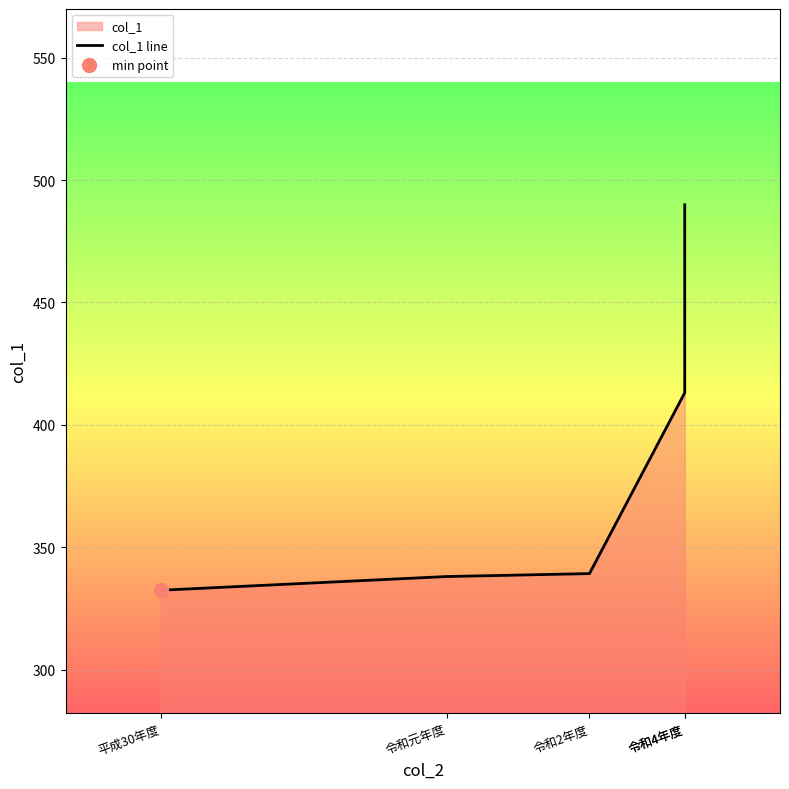

Between 令和4年度 and 令和4年度, which is larger?

令和4年度